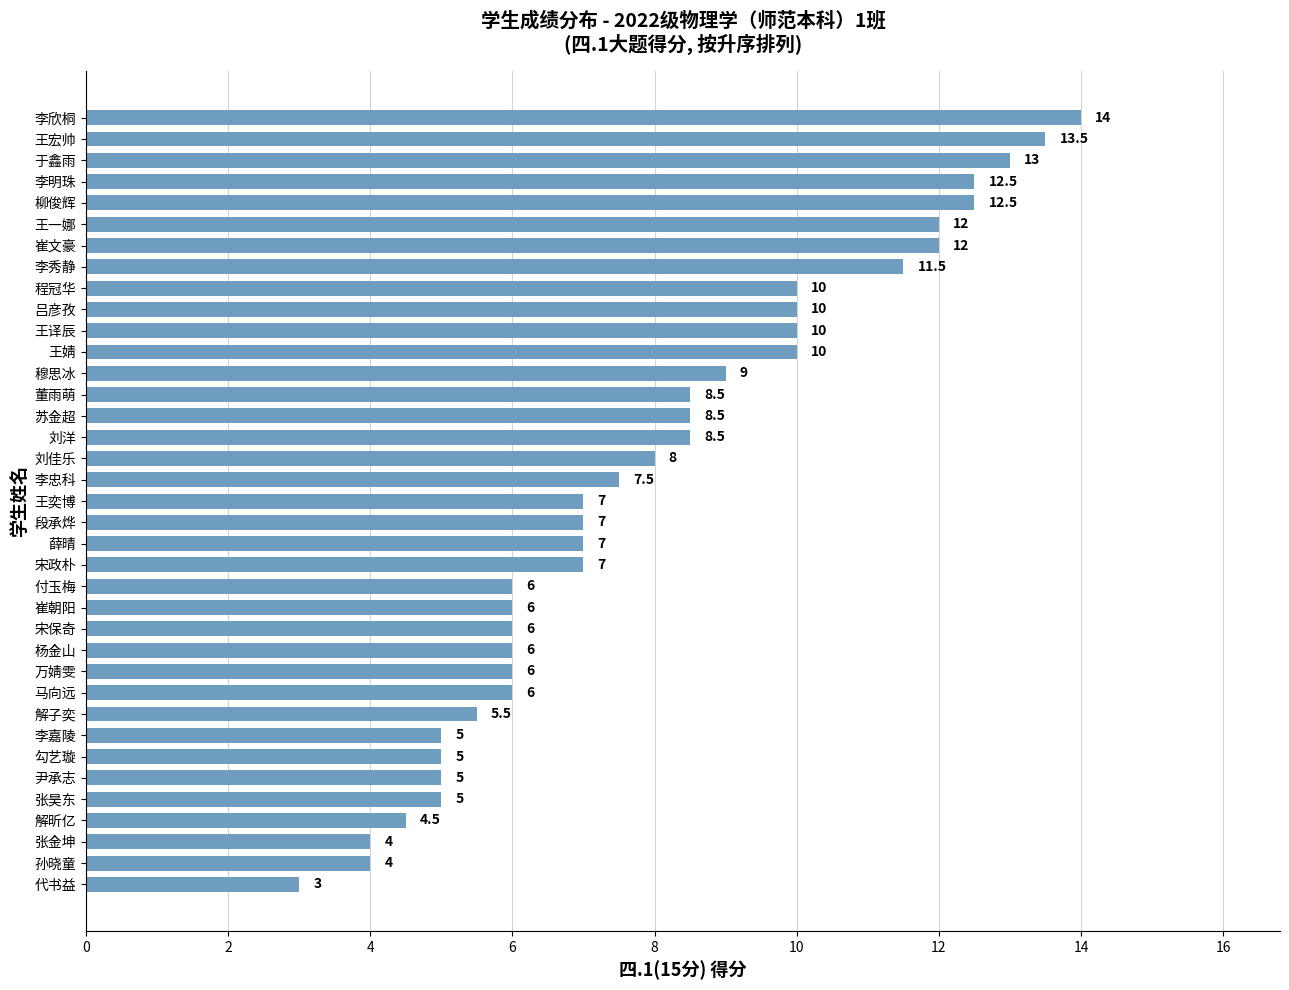

What is the smallest value displayed?

3.0